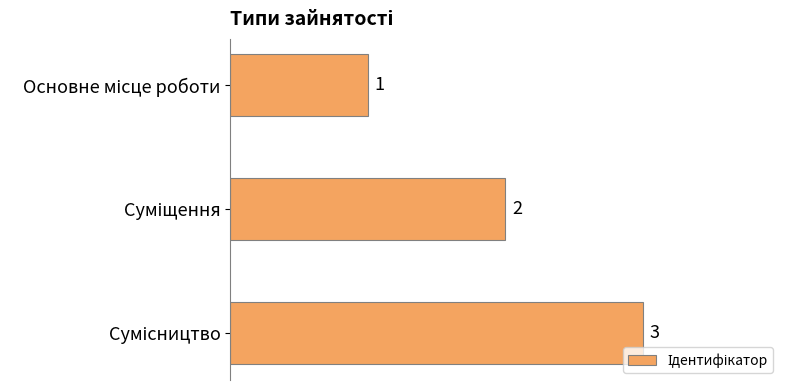

How many values are between 1 and 3?

3